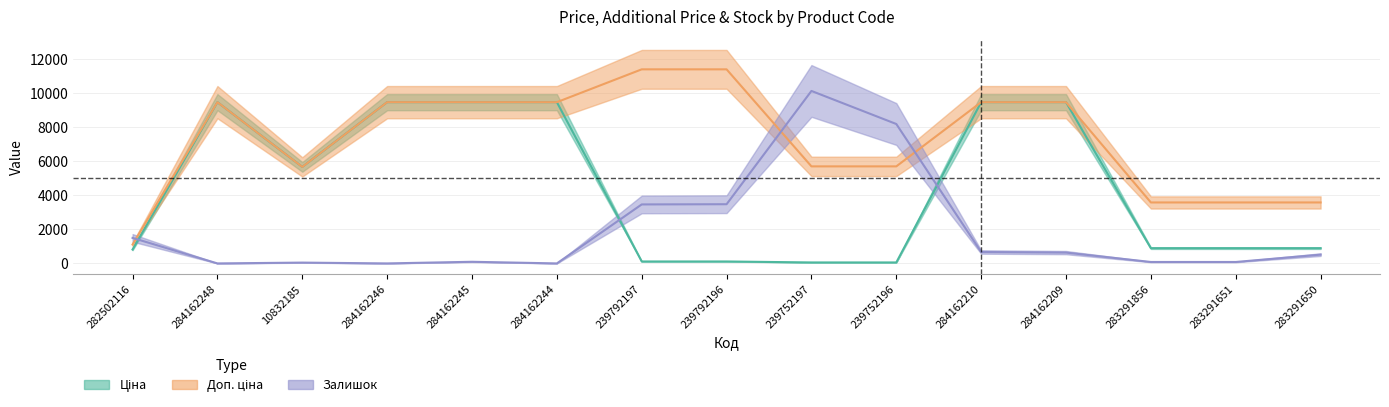

Is the value of Доп. ціна at 283291651 greater than the value of Ціна at 239752196?

Yes